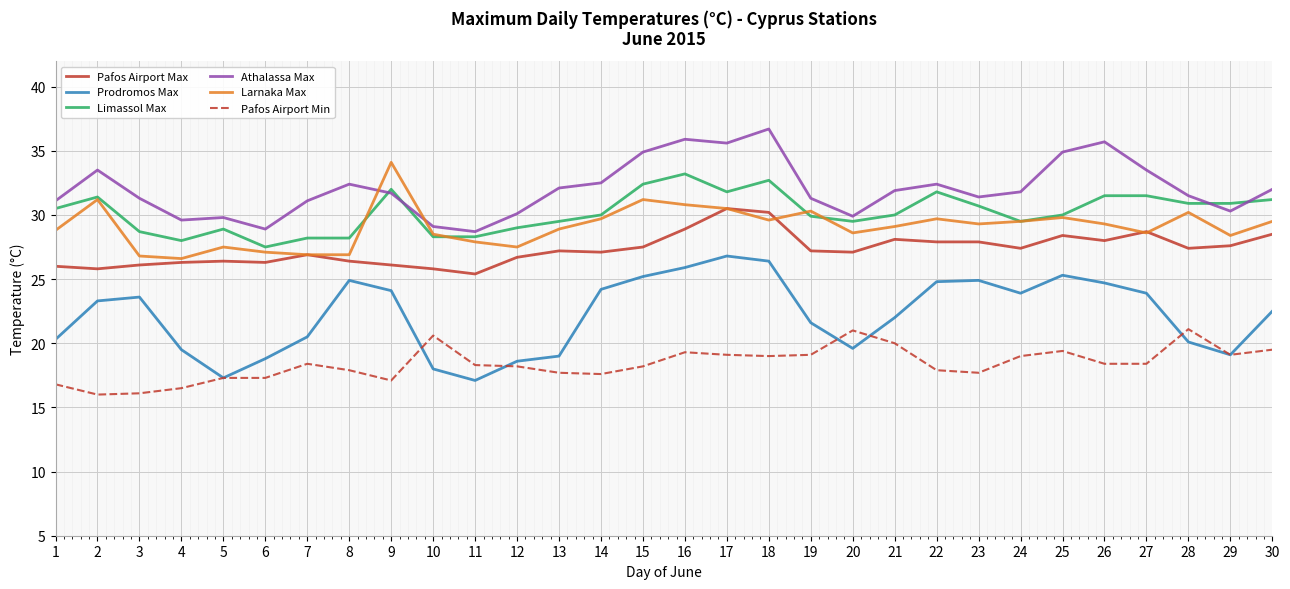

What is the smallest value displayed?

16.0